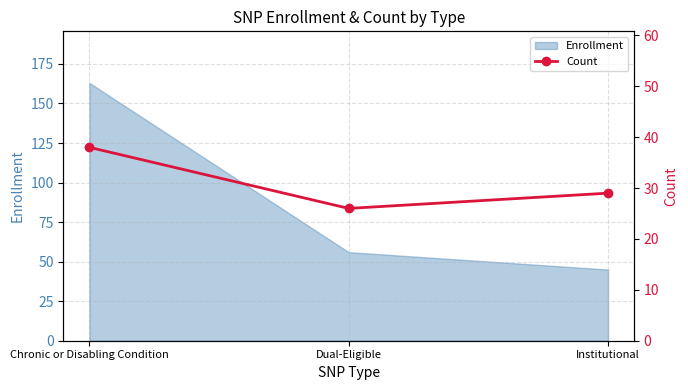

The Enrollment series shows 45 at Institutional. True or false?

True